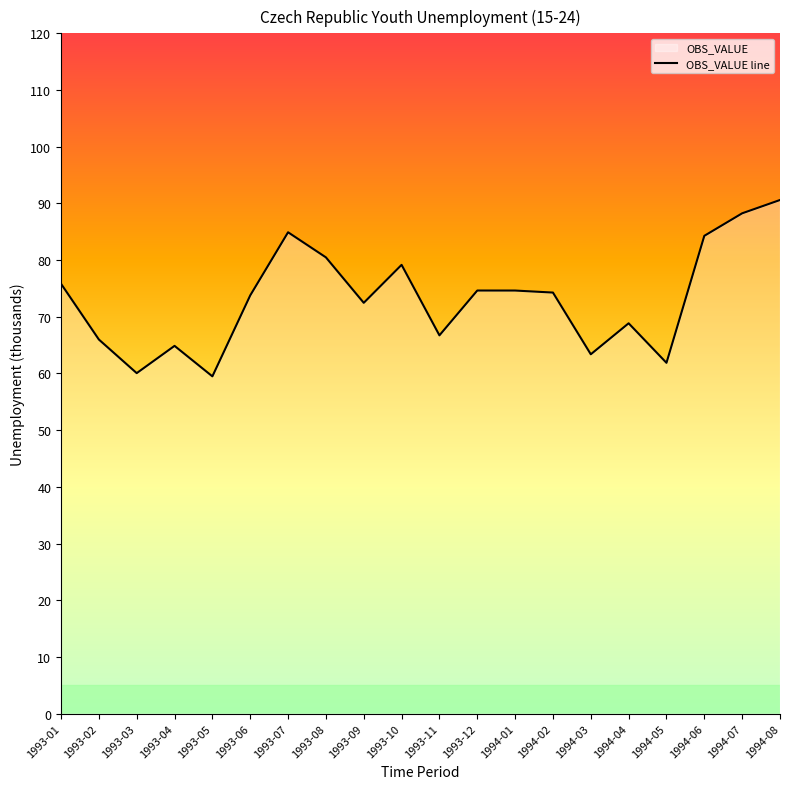

What is the smallest value displayed?

59.5